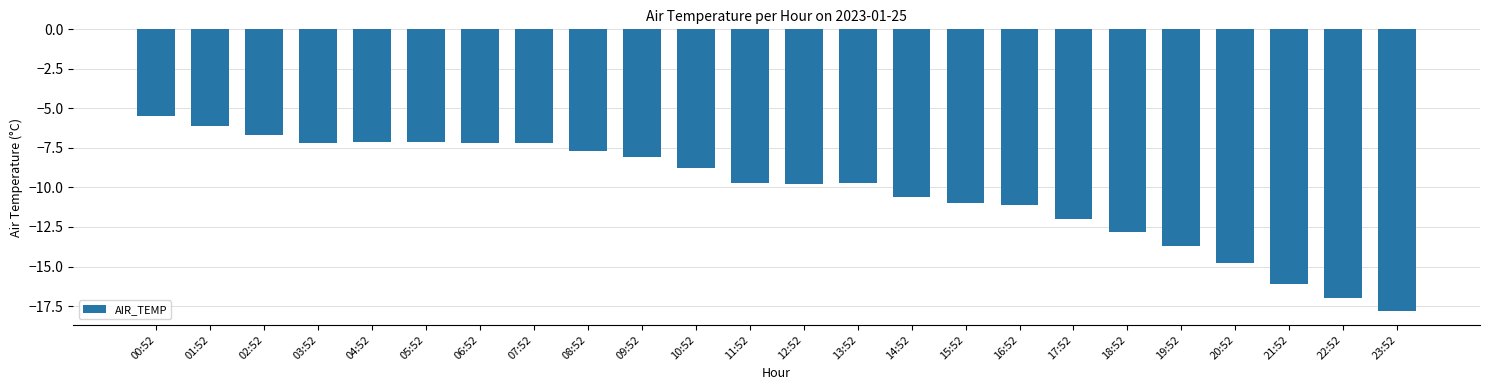

What is the greatest value displayed?

-5.5